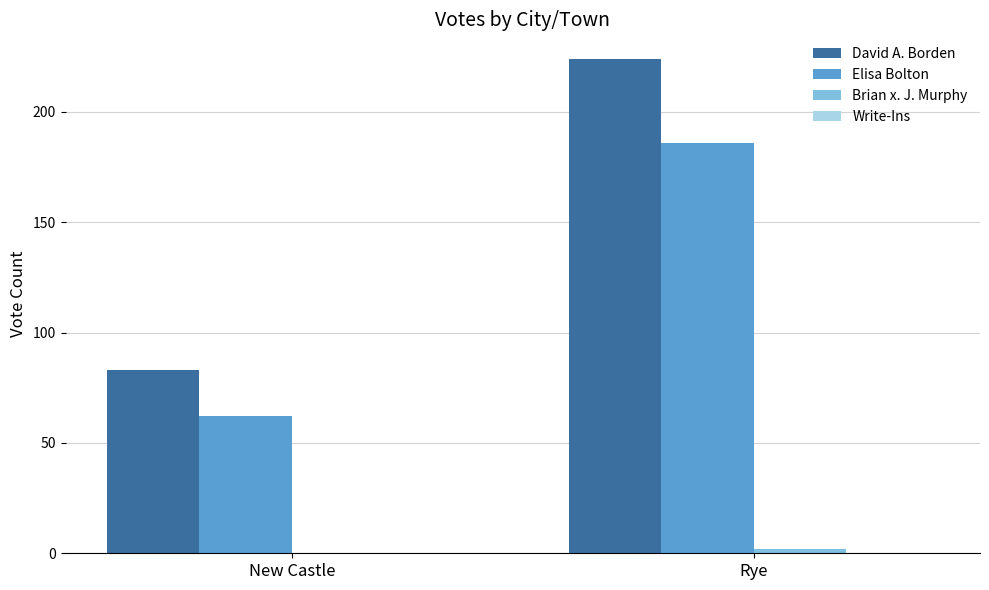

Is the value of Elisa Bolton at Rye greater than the value of David A. Borden at New Castle?

Yes